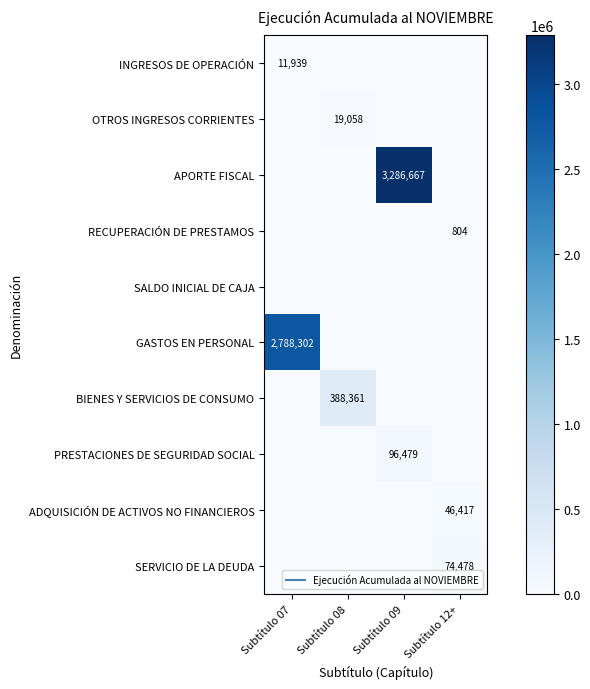

Which series has the widest spread of values?

APORTE FISCAL